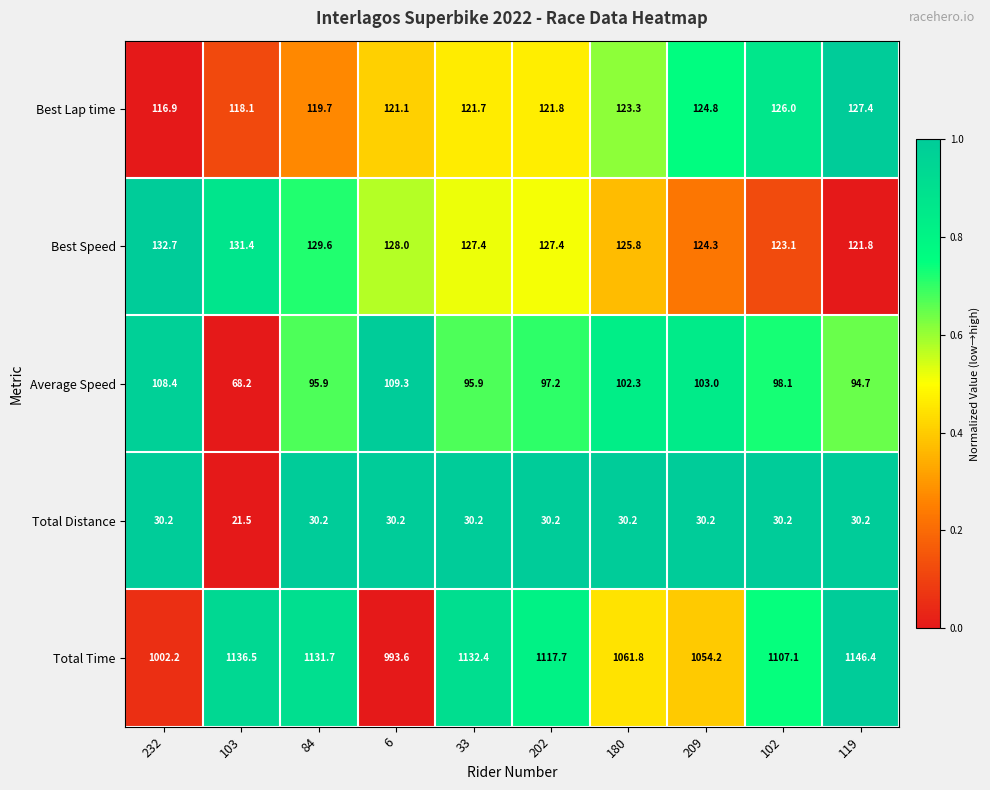

What is the difference between the maximum and minimum values in the Best Lap time series?

10.5